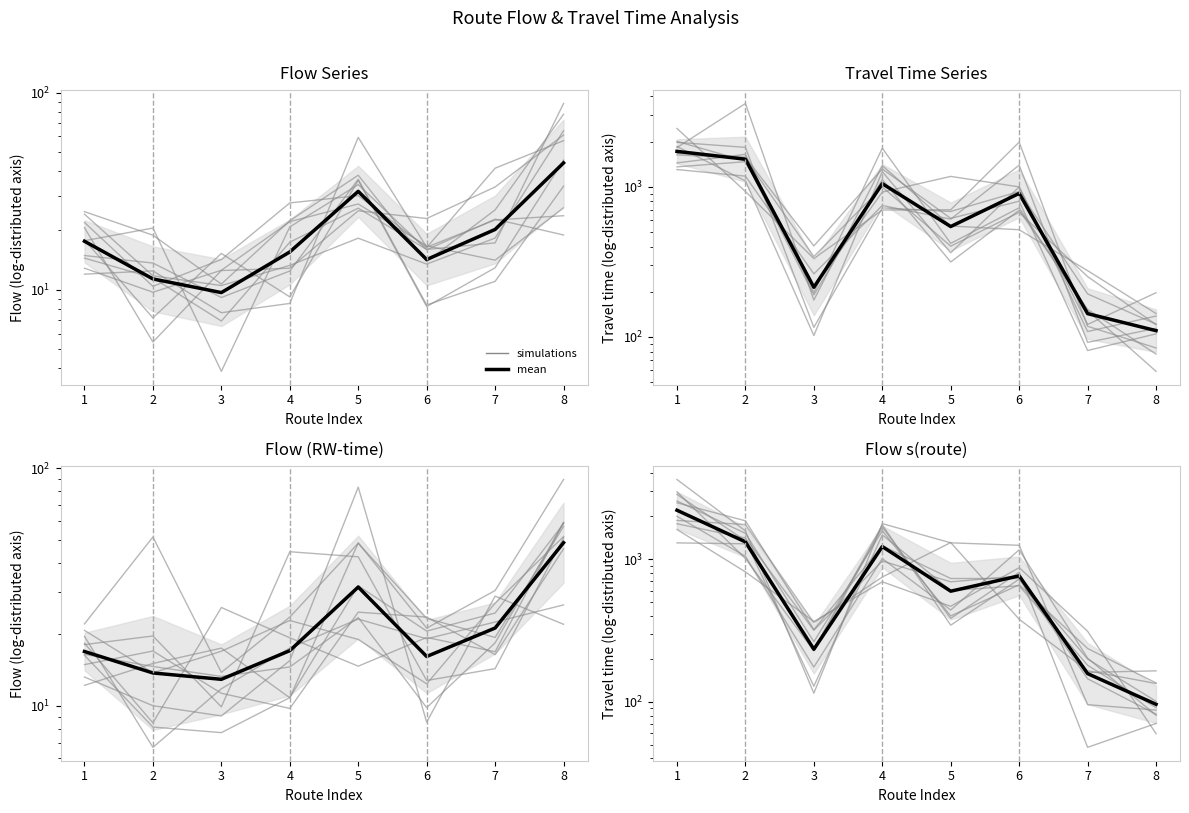

The sim_0 series shows 1161.8 at 4. True or false?

False